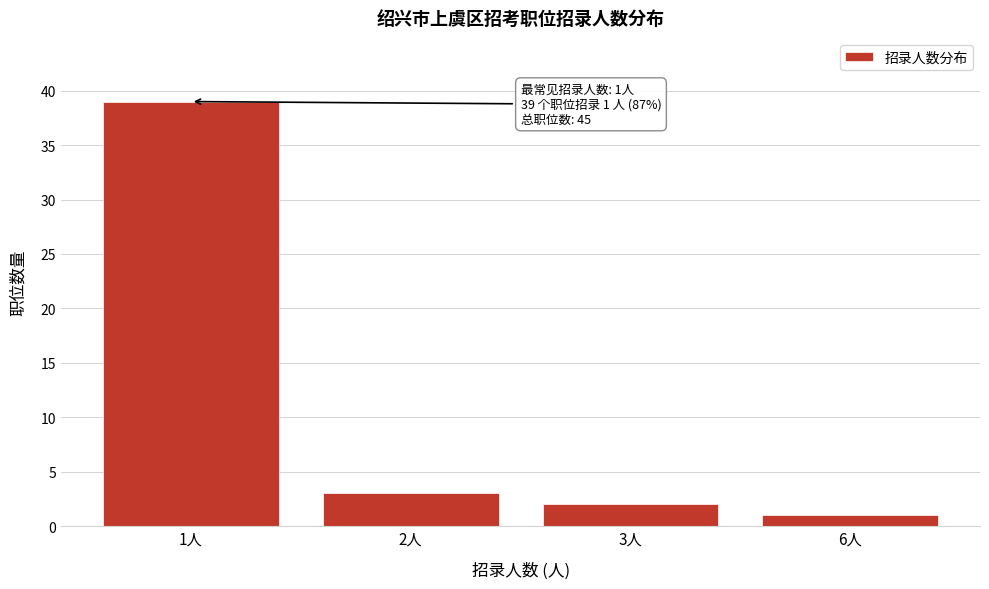

Reading left to right, extract all data points from this chart.

1人=39	2人=3	3人=2	6人=1